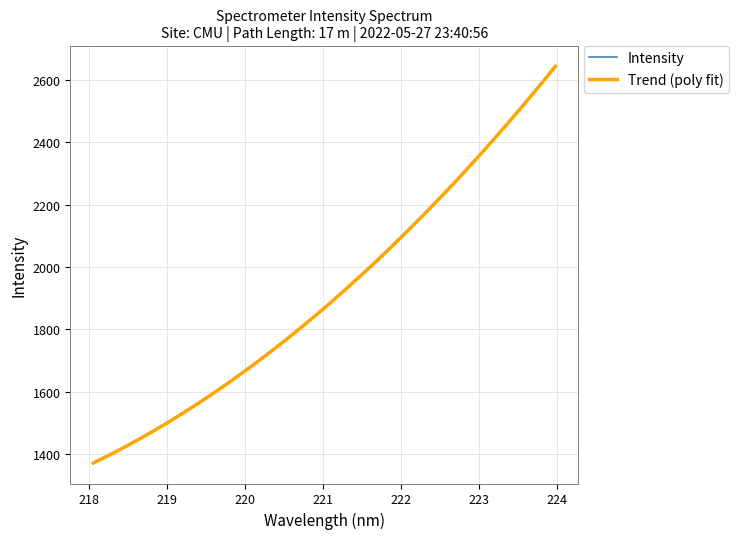

Which series has the largest range (max minus min)?

Intensity